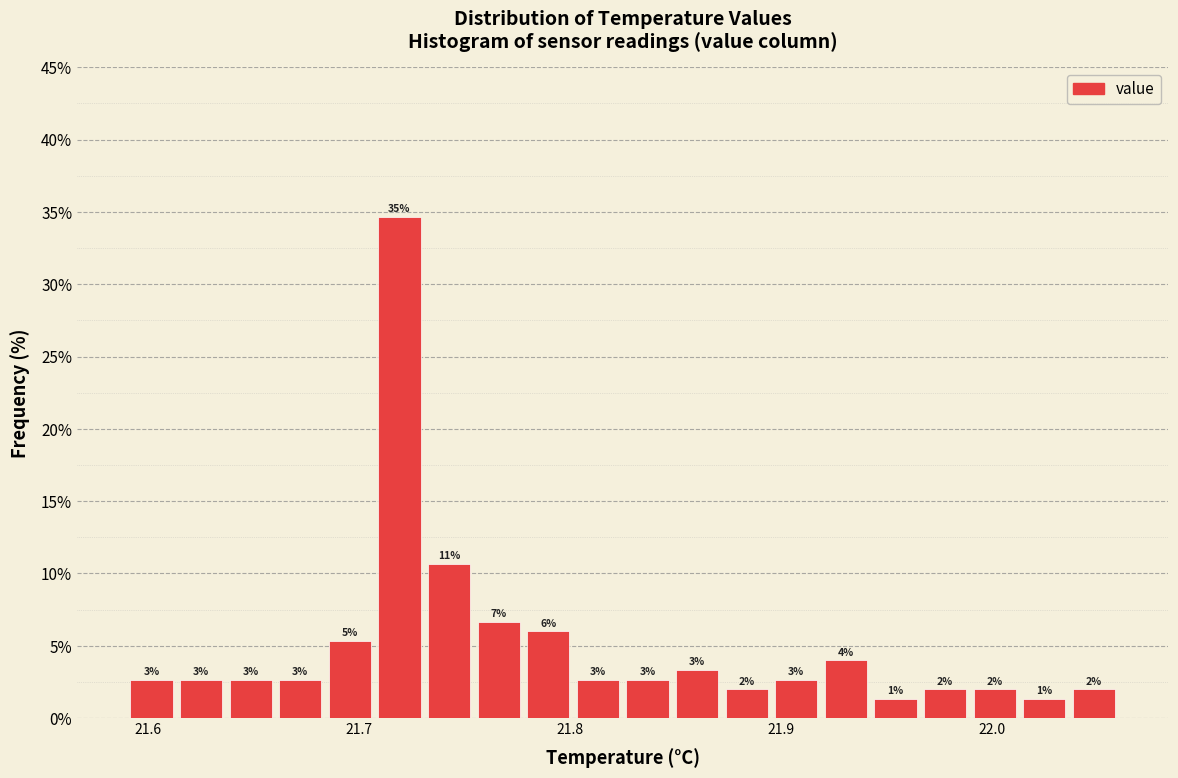

Around what value on the x-axis is the tallest bar? Give the approximate position of its centre, as read against the axis.

21.72